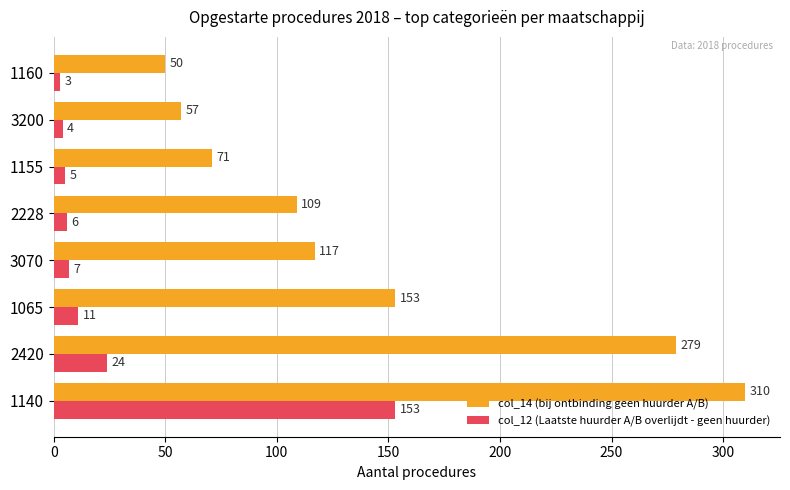

Which label corresponds to the smallest value in the chart?

1160